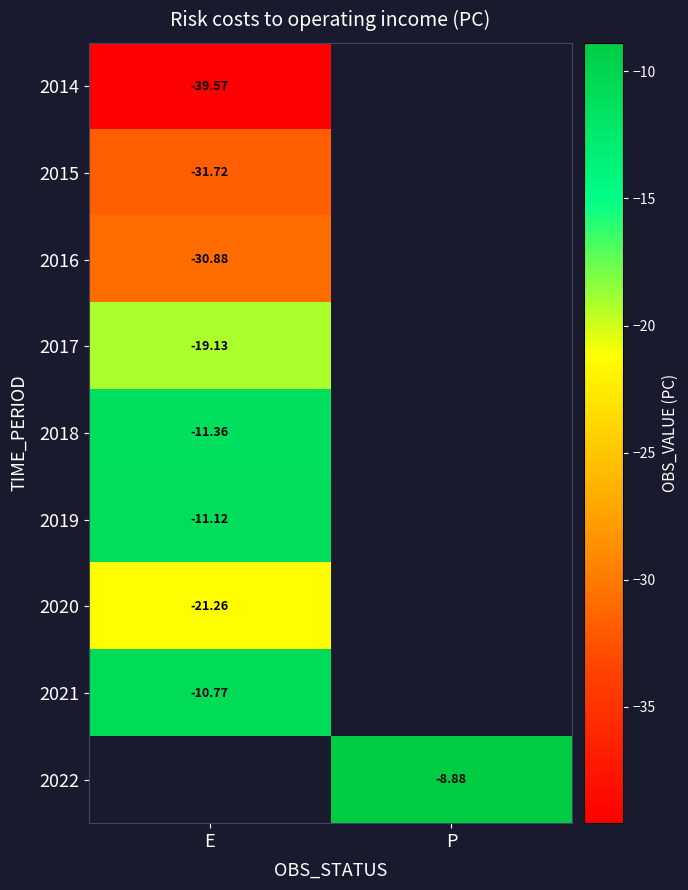

Rank the categories by 2019 value from lowest to highest.

E, P